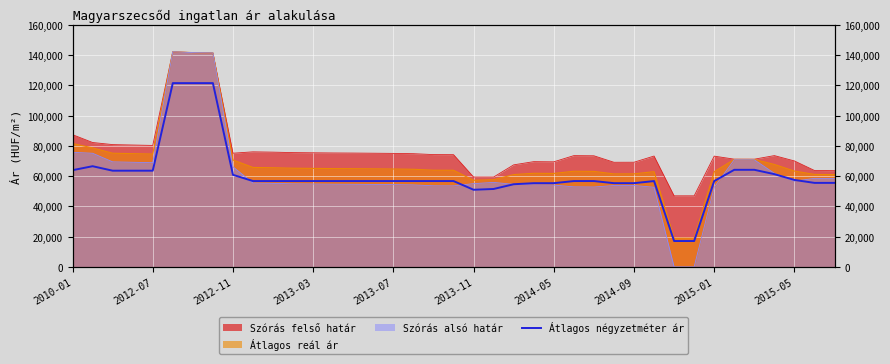

How many lines are shown in the chart?

1